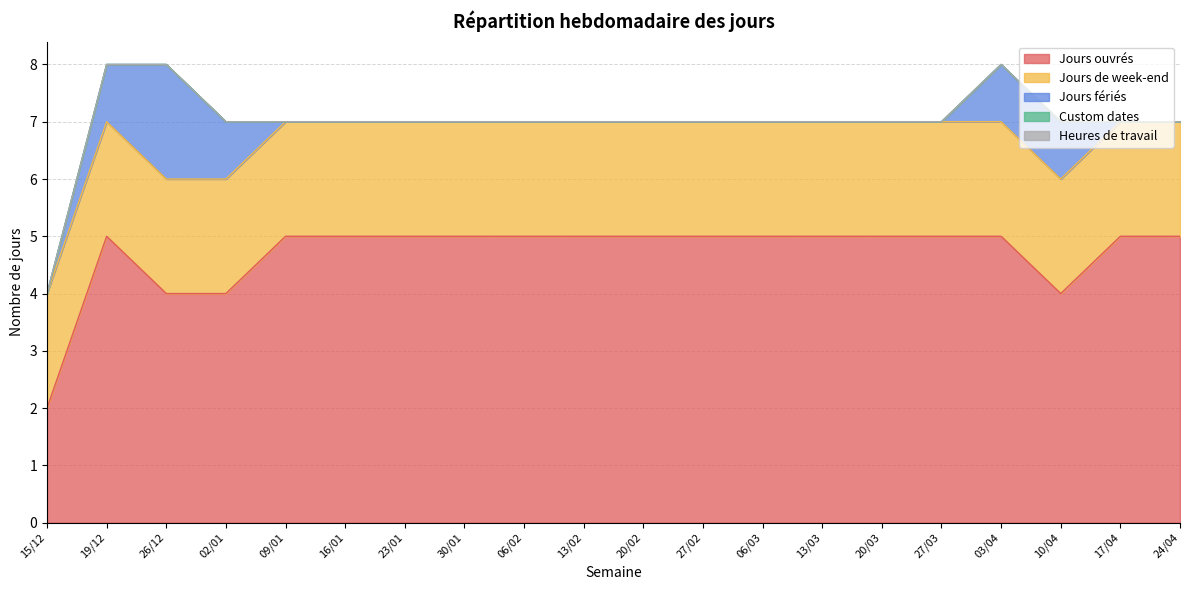

True or false: Heures de travail and Custom dates cross at least once.

False